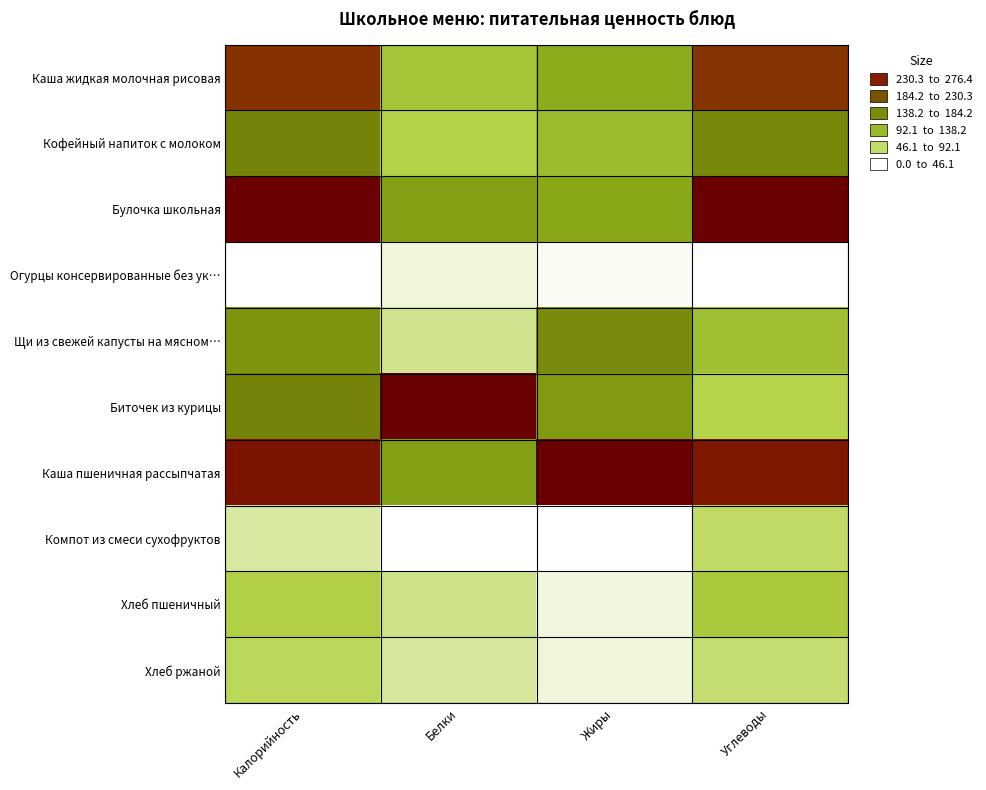

Which has a higher value, Жиры or Углеводы?

Углеводы